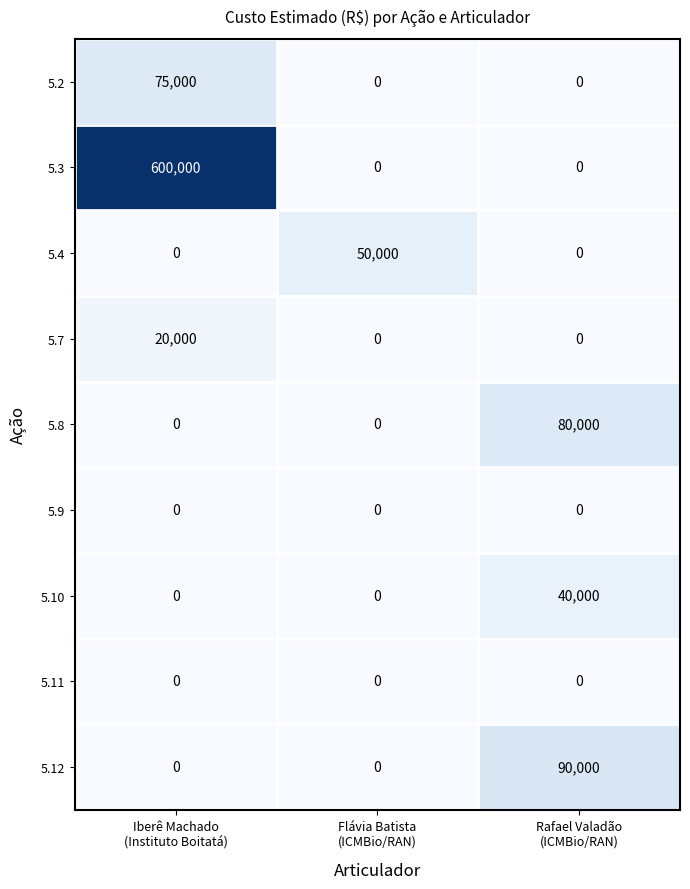

Reading left to right, transcribe all the data shown in this chart.

5.2: 75000	0	0
5.3: 600000	0	0
5.4: 0	50000	0
5.7: 20000	0	0
5.8: 0	0	80000
5.9: 0	0	0
5.10: 0	0	40000
5.11: 0	0	0
5.12: 0	0	90000